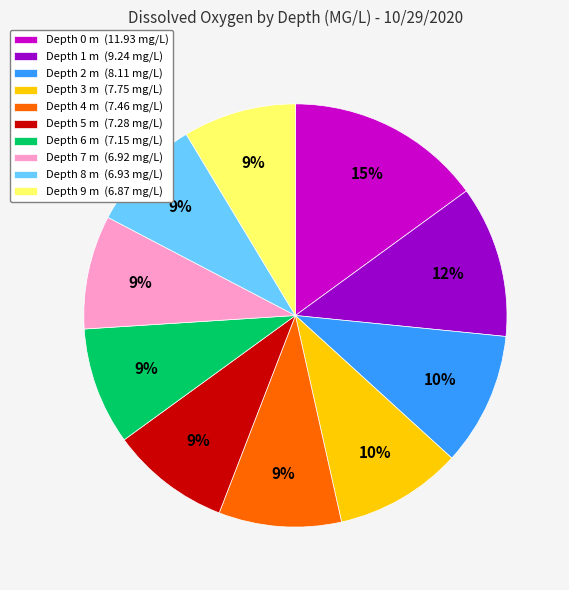

Is it true that Depth 9 is 14% of the pie?

False